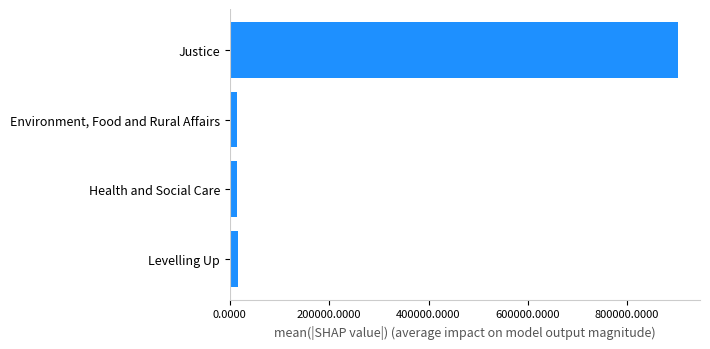

Rank the categories by value from lowest to highest.

Health and Social Care, Environment, Food and Rural Affairs, Levelling Up, Justice